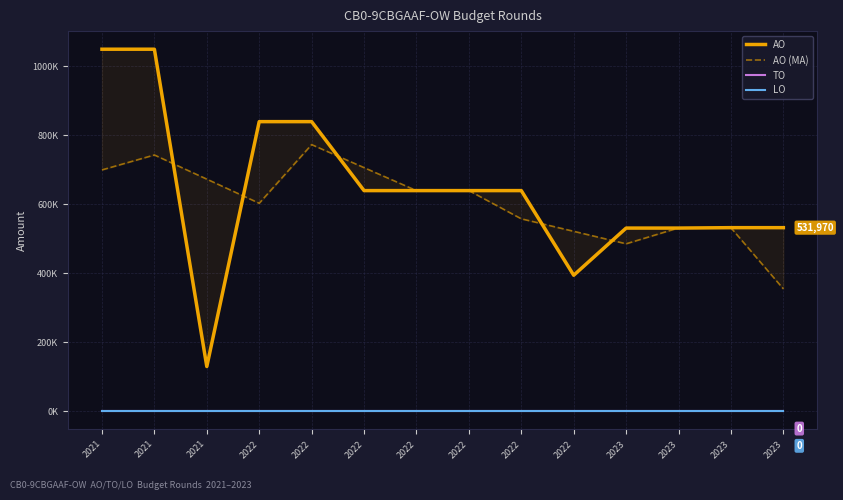

Reading left to right, list all the values displayed in this chart.

AO: 1048837.0	1048837.0	129728.0	839070.0	839070.0	639300.0	639300.0	639300.0	639300.0	394129.0	530758.0	530758.0	531970.0	531970.0
AO (MA): 699224.7	742467.3	672545.0	602622.7	772480.0	705890.0	639300.0	639300.0	557576.3	521395.7	485215.0	531162.0	531566.0	354646.7
TO: 0.0	0.0	0.0	0.0	0.0	0.0	0.0	0.0	0.0	0.0	0.0	0.0	0.0	0.0
LO: 0.0	0.0	0.0	0.0	0.0	0.0	0.0	0.0	0.0	0.0	0.0	0.0	0.0	0.0